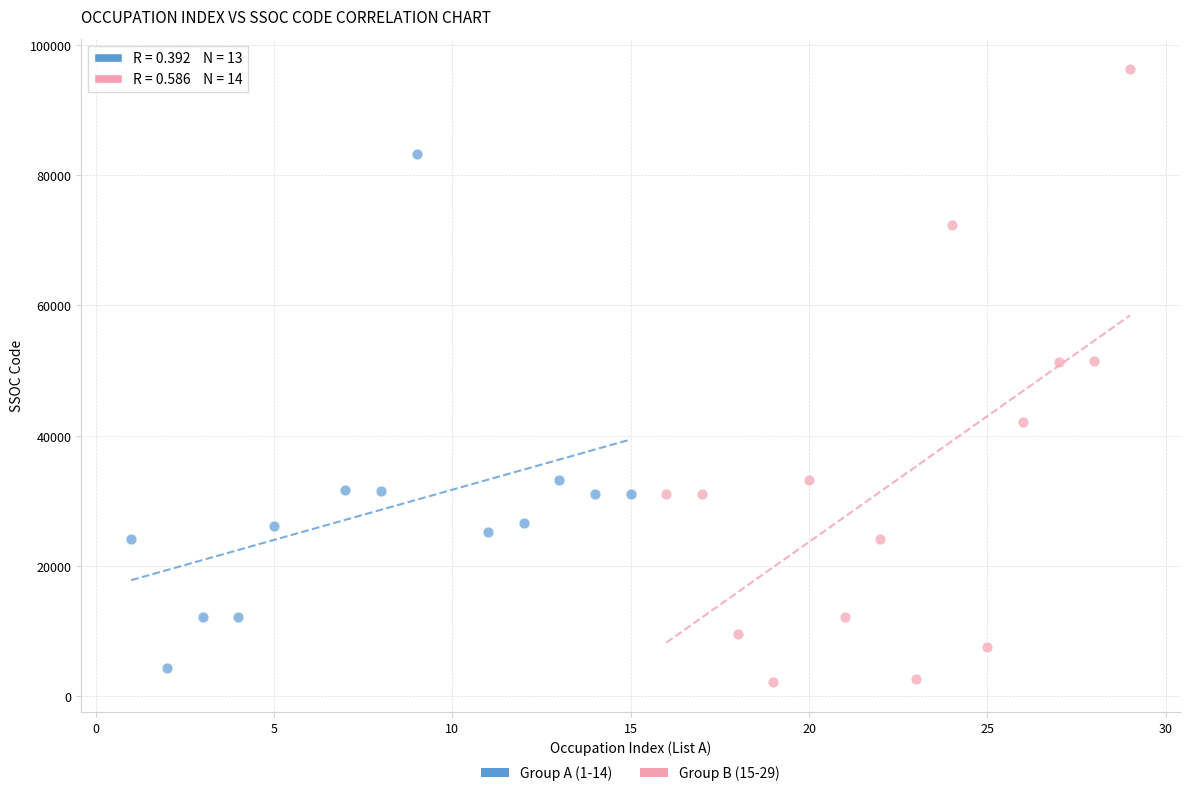

Which series has the largest Y range (max minus min)?

Group B (15-29)